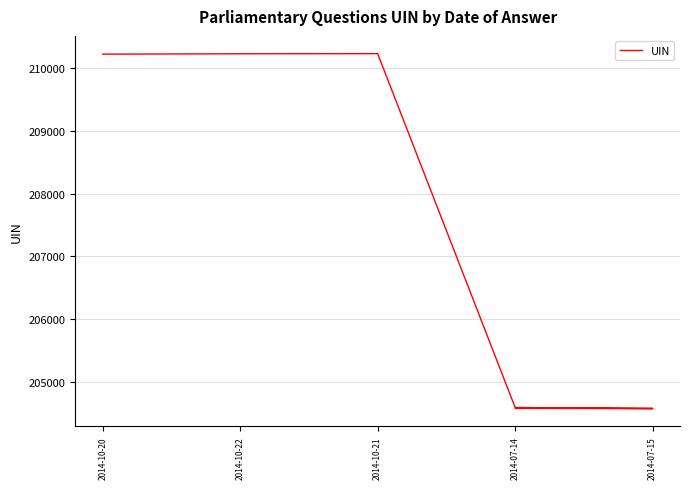

What is the minimum value shown in the chart?

204574